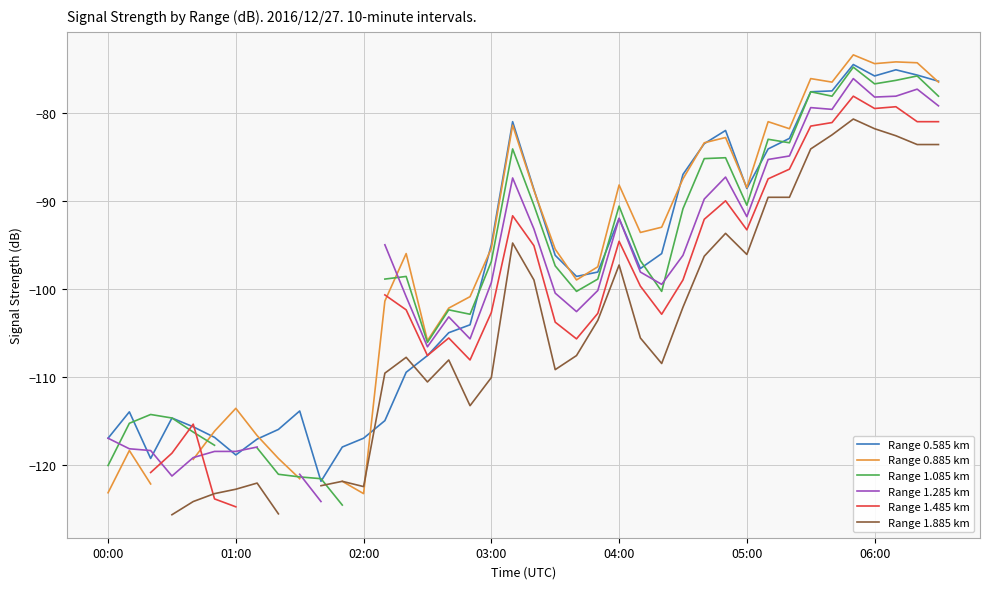

Which series has the largest range (max minus min)?

Range 0.885 km